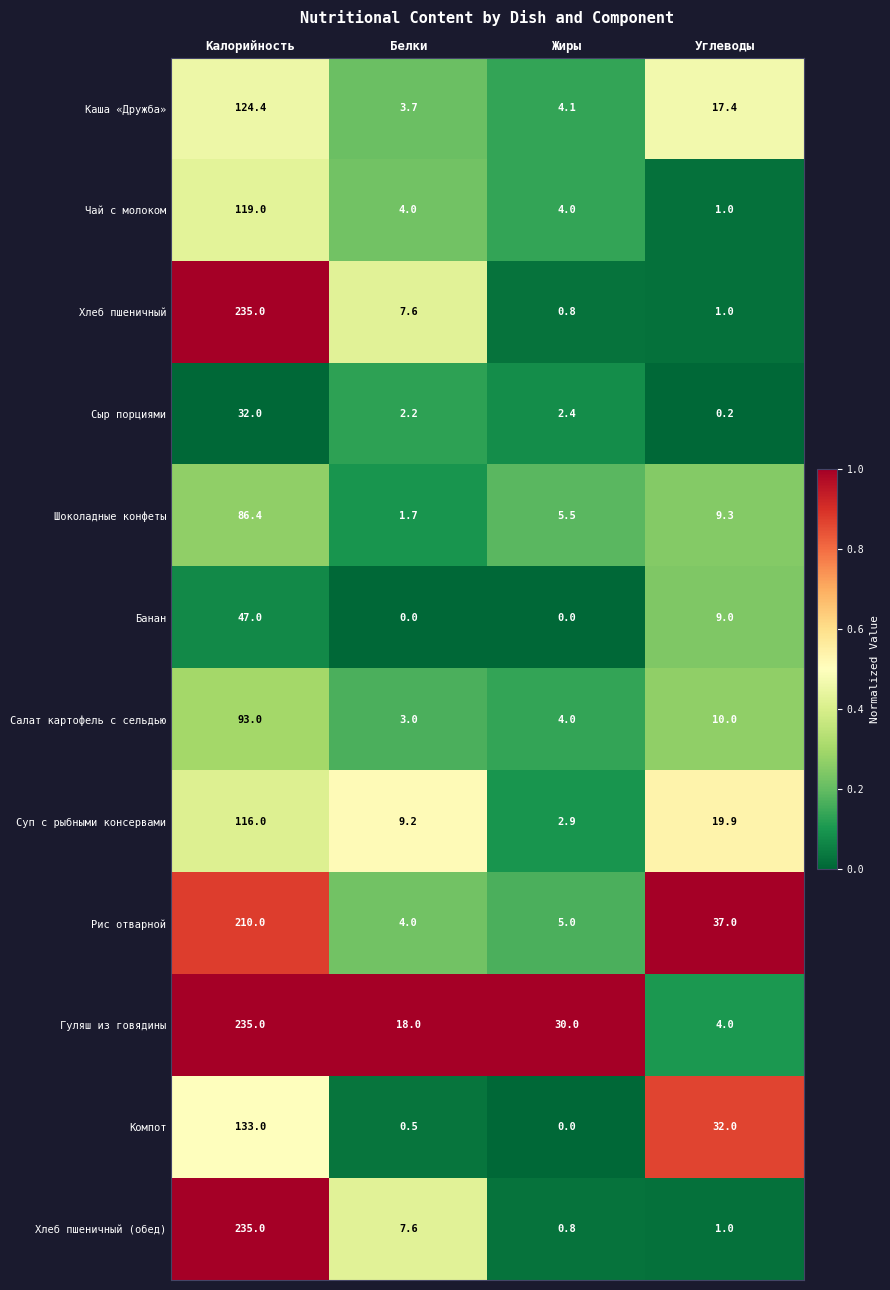

What is the difference between the maximum and minimum values in the Компот series?

133.0